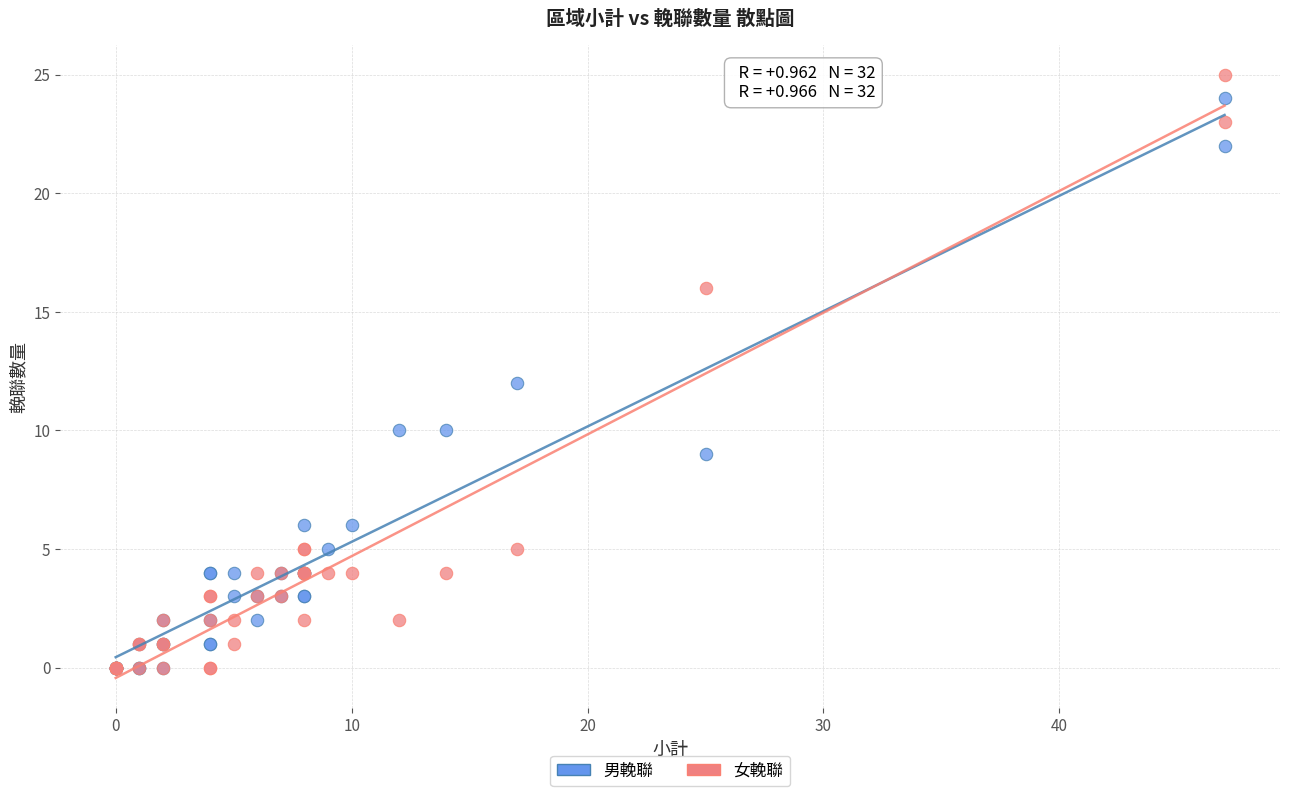

Which series contains the highest Y value?

女輓聯